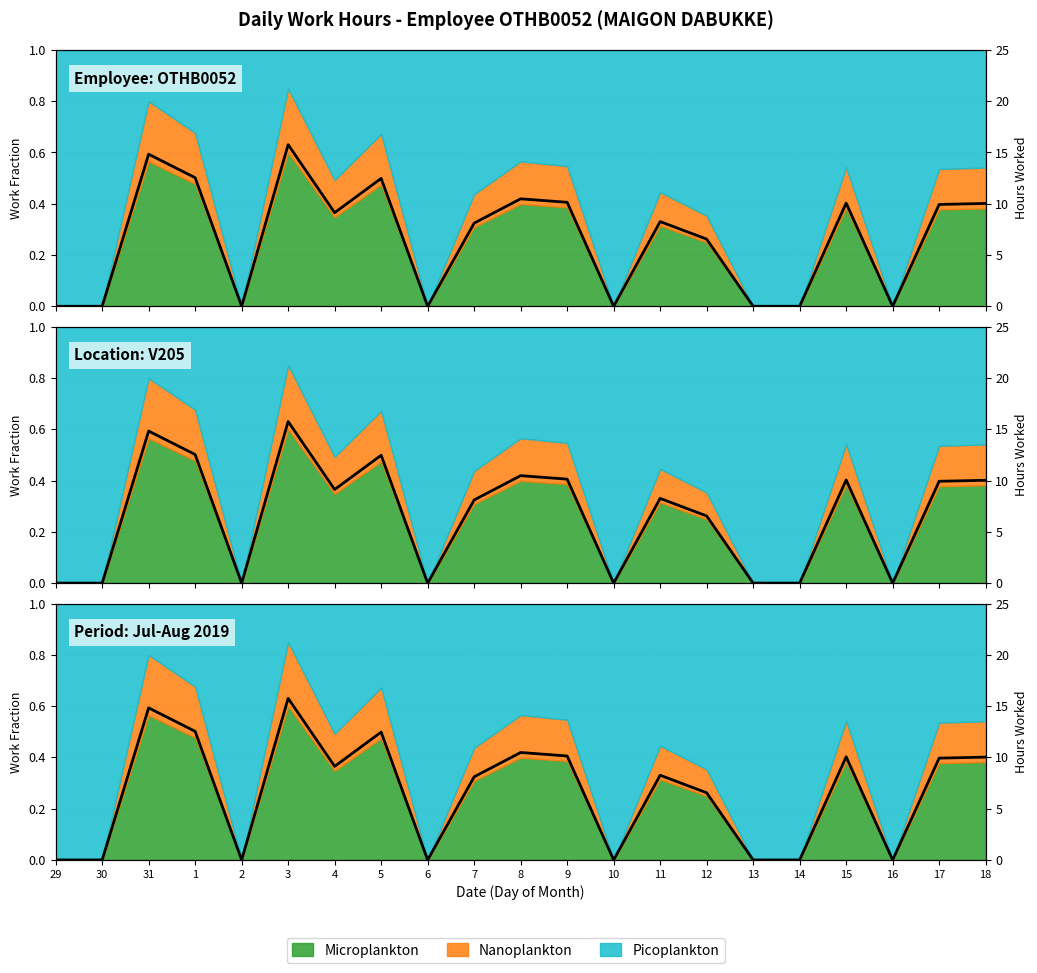

What is the sum of the values at 13 and 9?

10.1